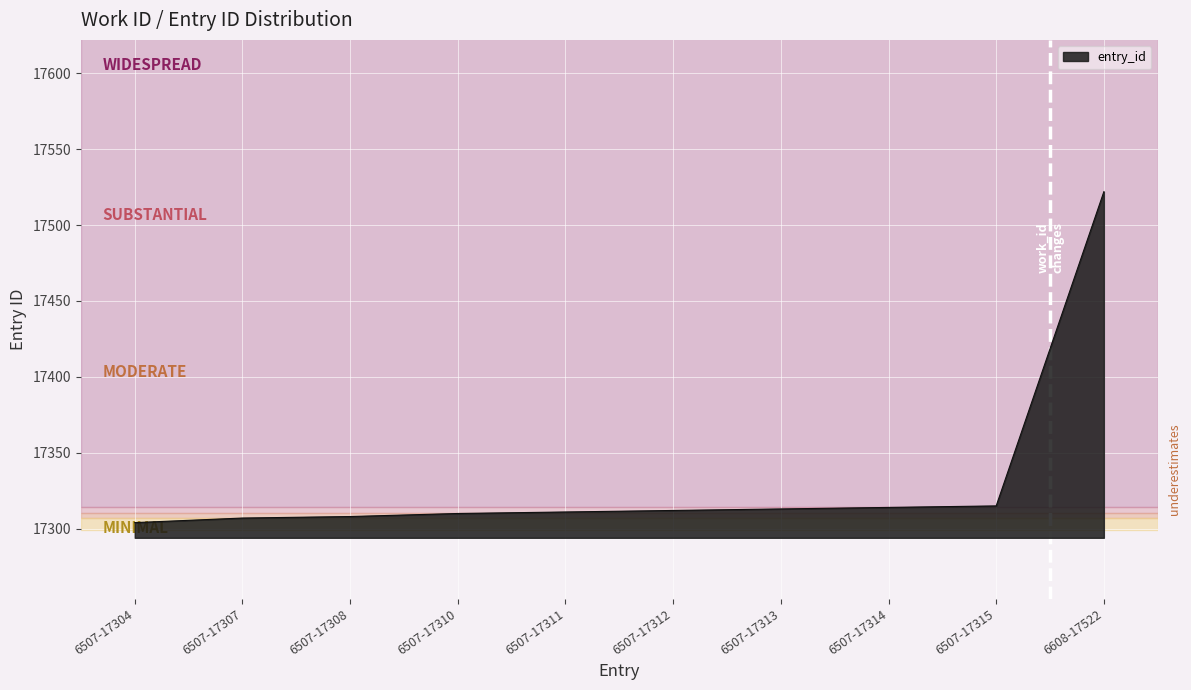

What is the ratio of the value at 6507-17312 to the value at 6507-17313?

1.0